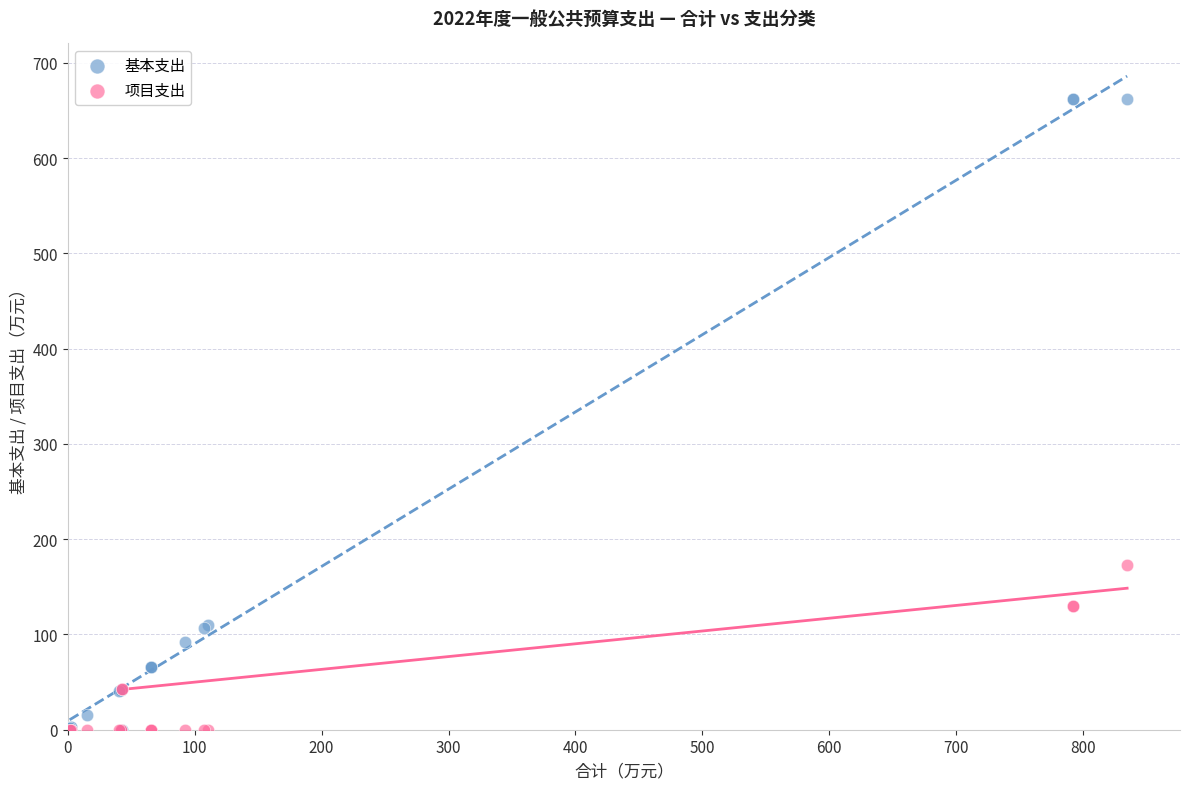

Which series has the widest spread of Y values?

基本支出